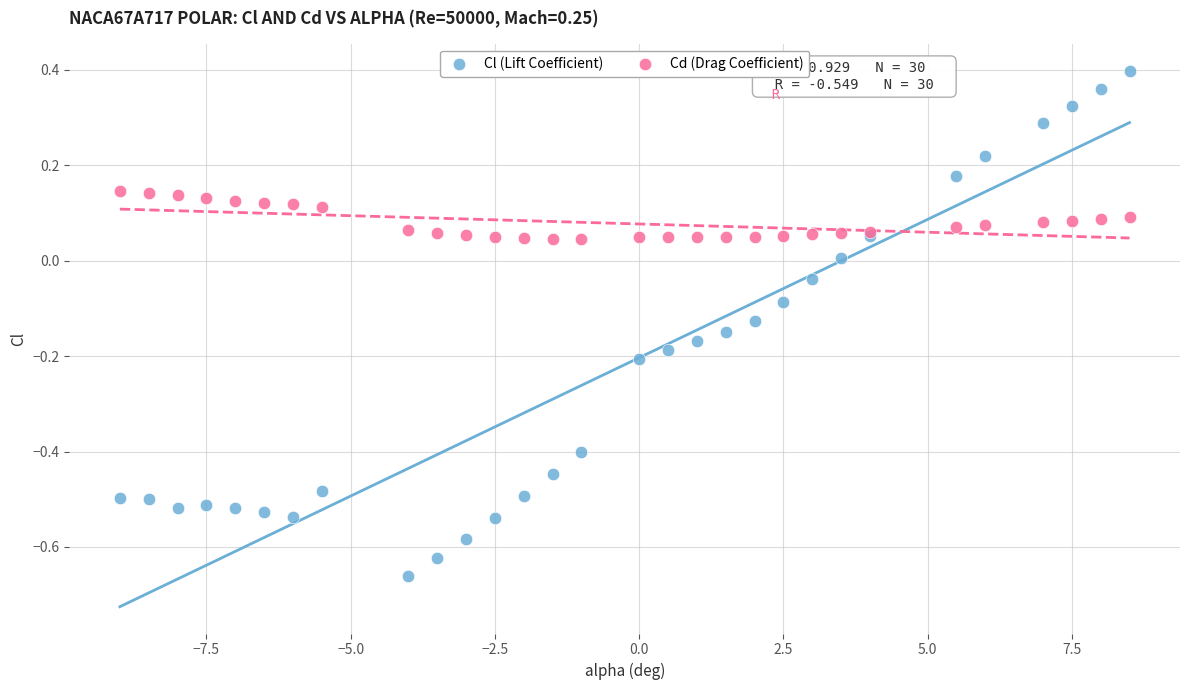

Which series has the widest spread of Y values?

Cl (Lift Coefficient)